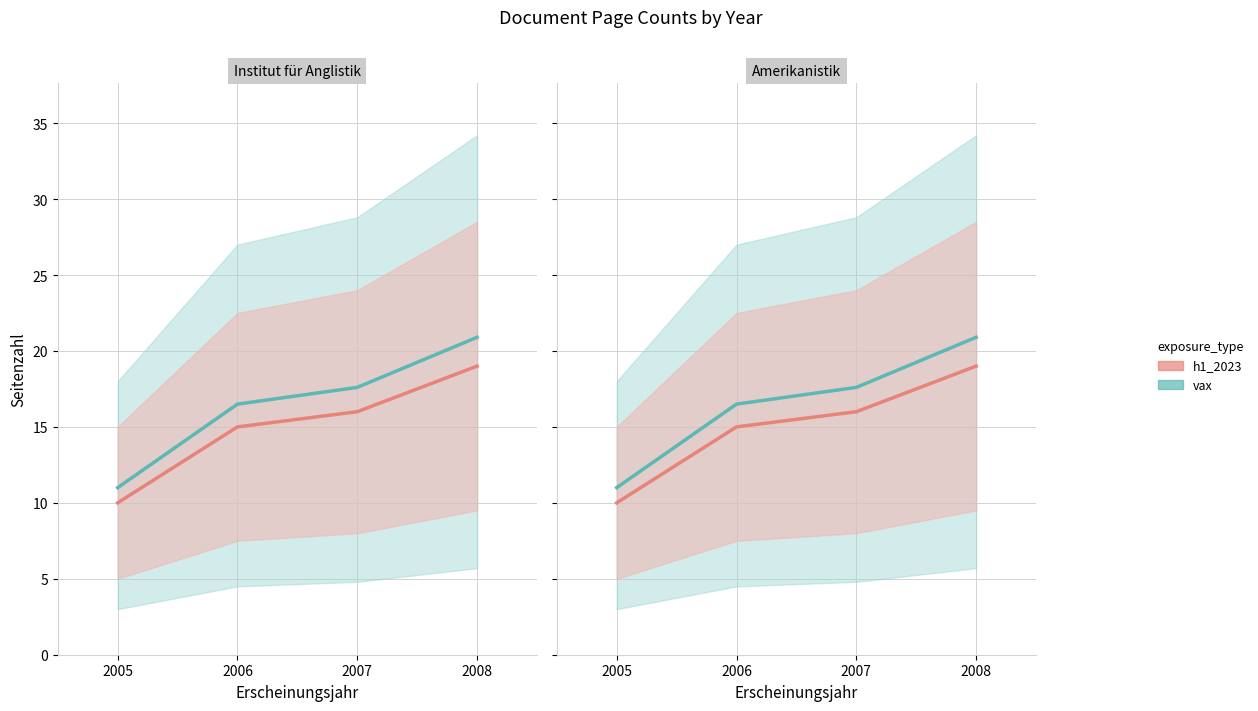

How many data points does each series have?

4